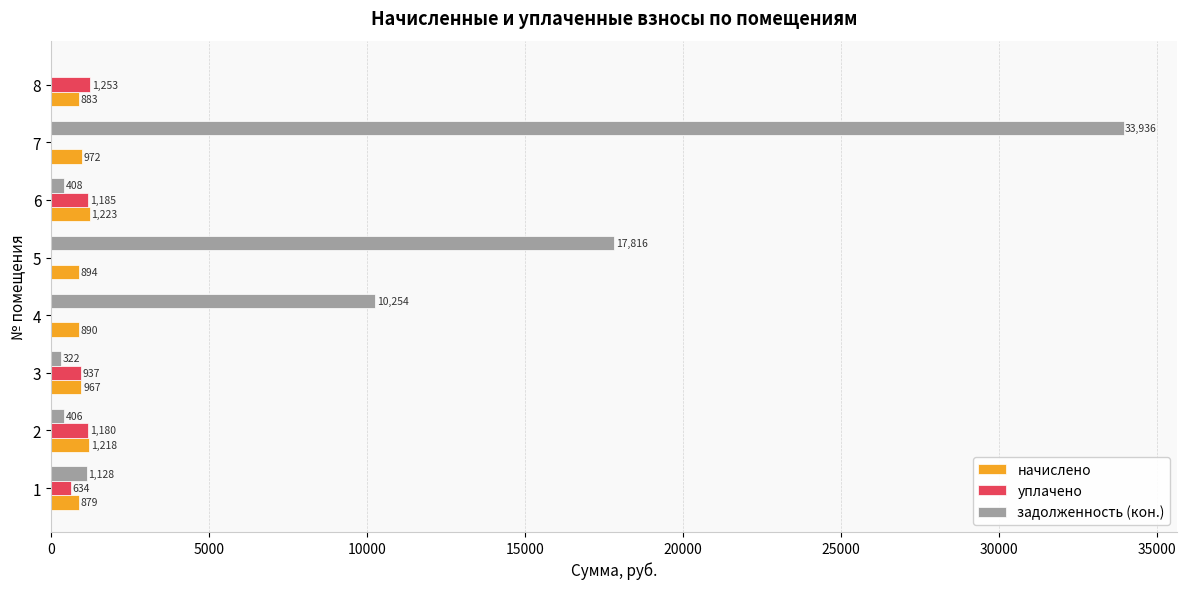

True or false: уплачено has a value of 1252.6 at 8.

True